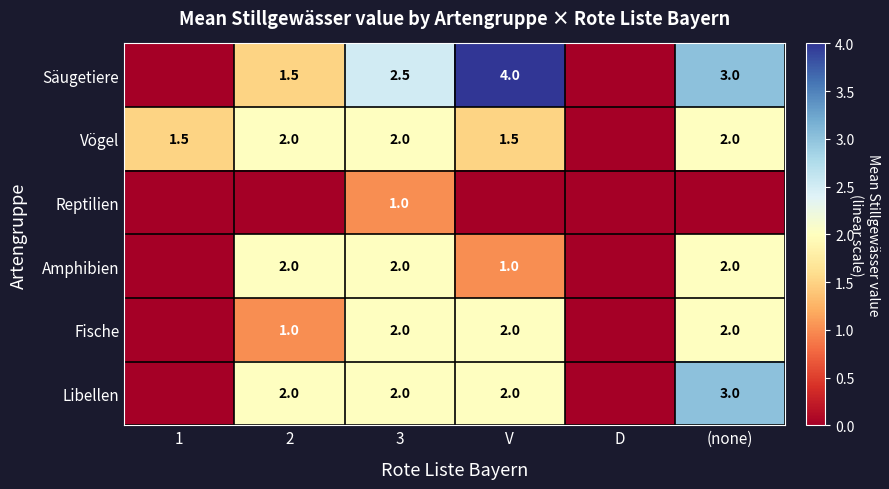

What is the difference between the Vögel values at 3 and 1?

0.5